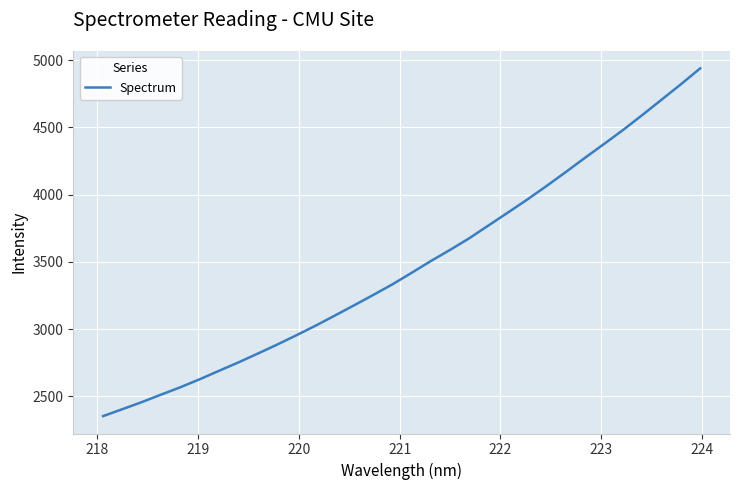

What is the difference between the maximum and minimum values?

2586.6